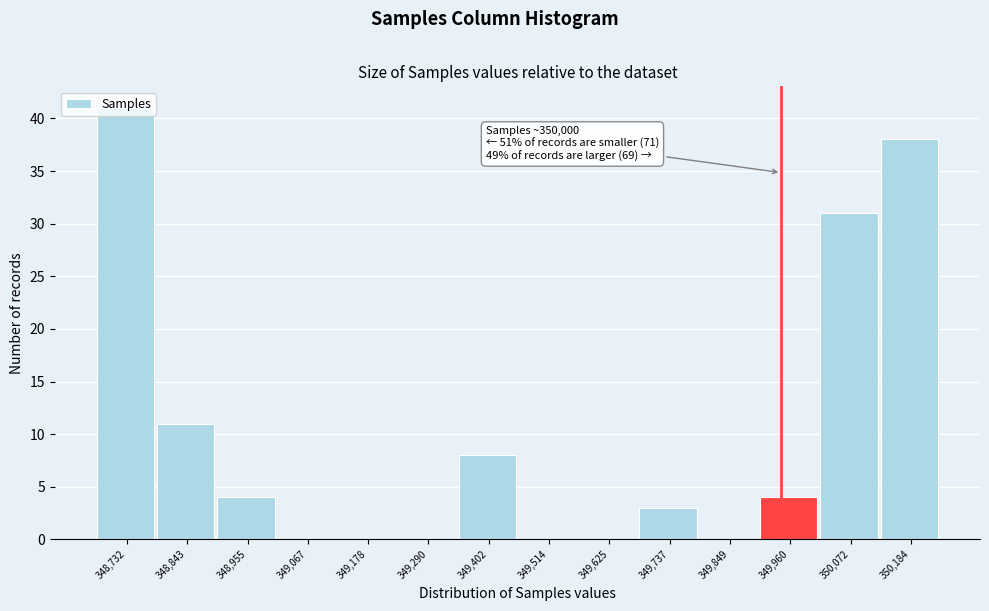

Which category has the highest value across all series?

348,732